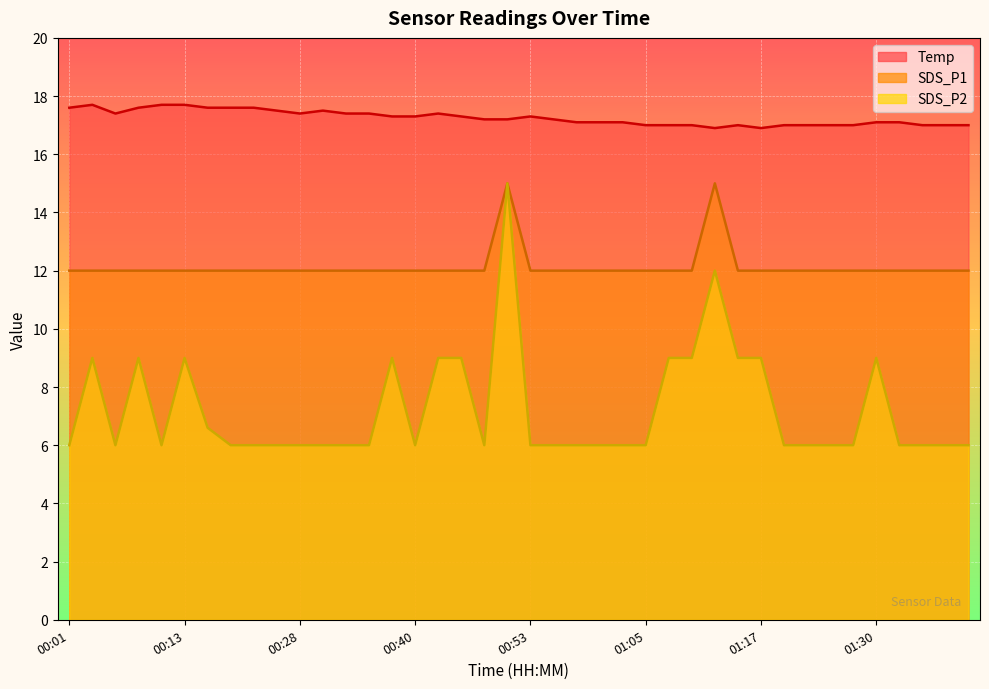

Is it true that SDS_P2 equals 8.6 at 00:26?

False